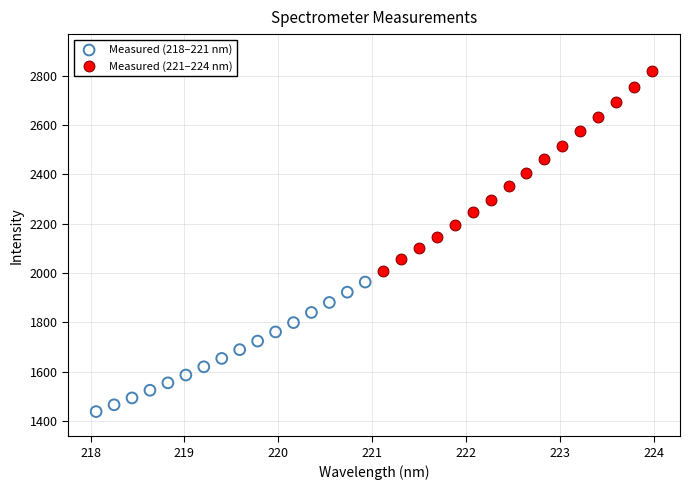

Which series has the widest spread of Y values?

Measured (221–224 nm)